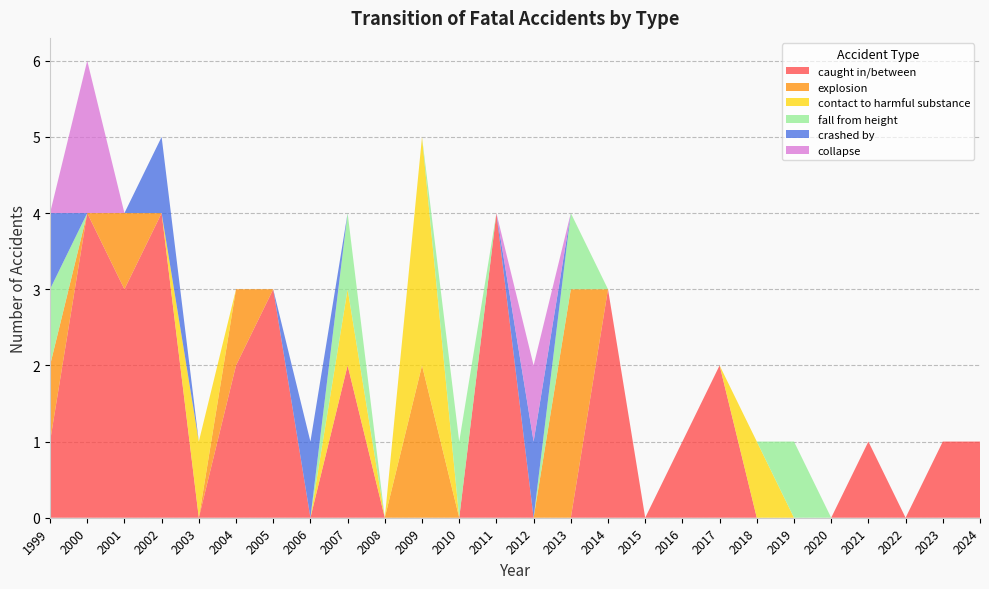

Reading right to left, what are all the values shown in this chart?

caught in/between: 1	1	0	1	0	0	0	2	1	0	3	0	0	4	0	0	0	2	0	3	2	0	4	3	4	1
explosion: 0	0	0	0	0	0	0	0	0	0	0	3	0	0	0	2	0	0	0	0	1	0	0	1	0	1
contact to harmful substance: 0	0	0	0	0	0	1	0	0	0	0	0	0	0	0	3	0	1	0	0	0	1	0	0	0	0
fall from height: 0	0	0	0	0	1	0	0	0	0	0	1	0	0	1	0	0	1	0	0	0	0	0	0	0	1
crashed by: 0	0	0	0	0	0	0	0	0	0	0	0	1	0	0	0	0	0	1	0	0	0	1	0	0	1
collapse: 0	0	0	0	0	0	0	0	0	0	0	0	1	0	0	0	0	0	0	0	0	0	0	0	2	0